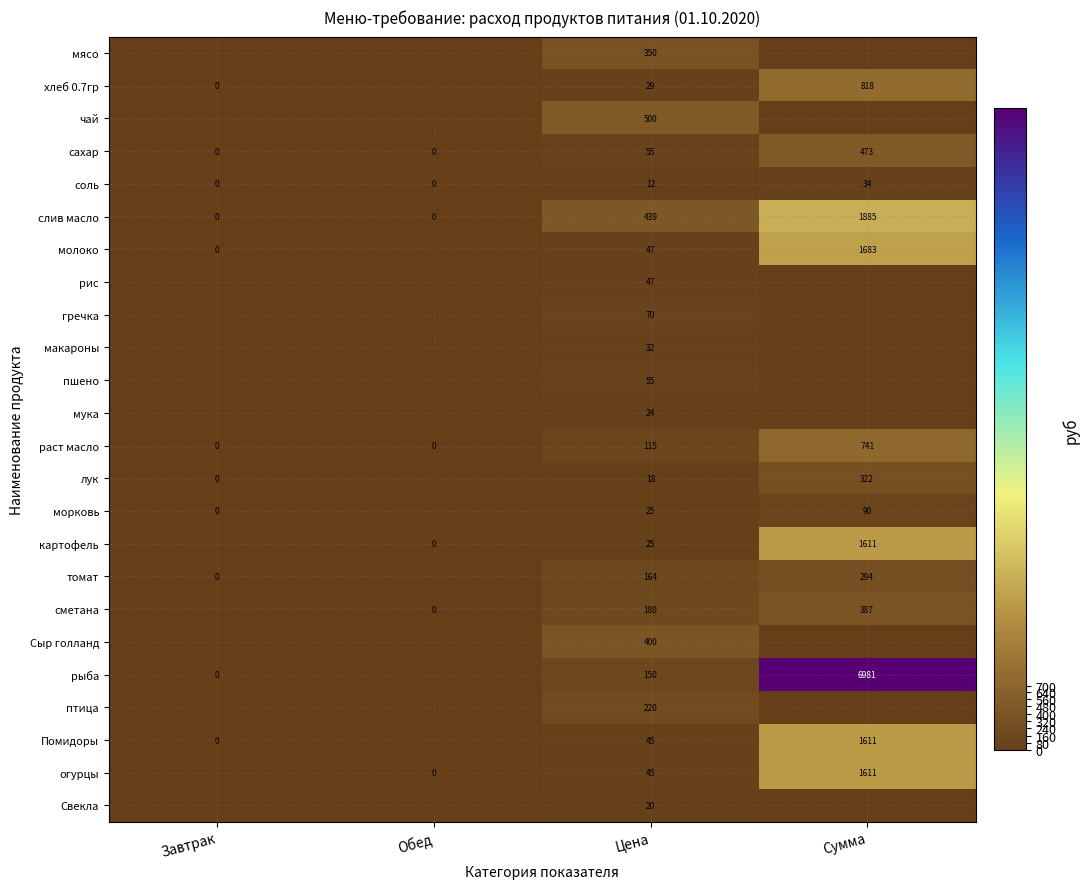

What is the difference between the highest and lowest values at Цена?

488